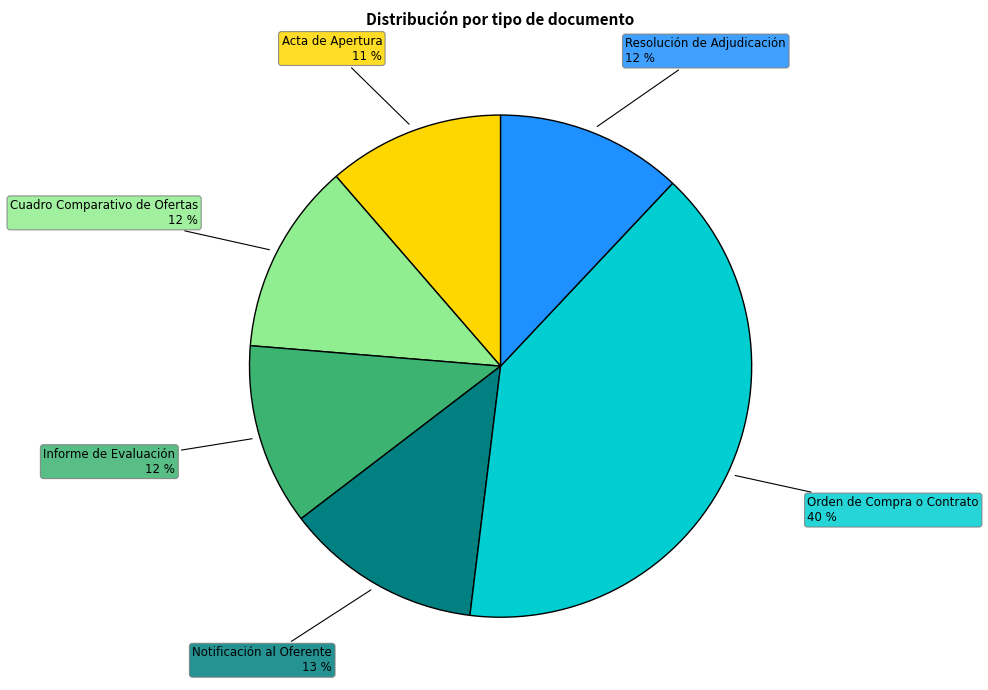

Does any single category account for the majority?

No